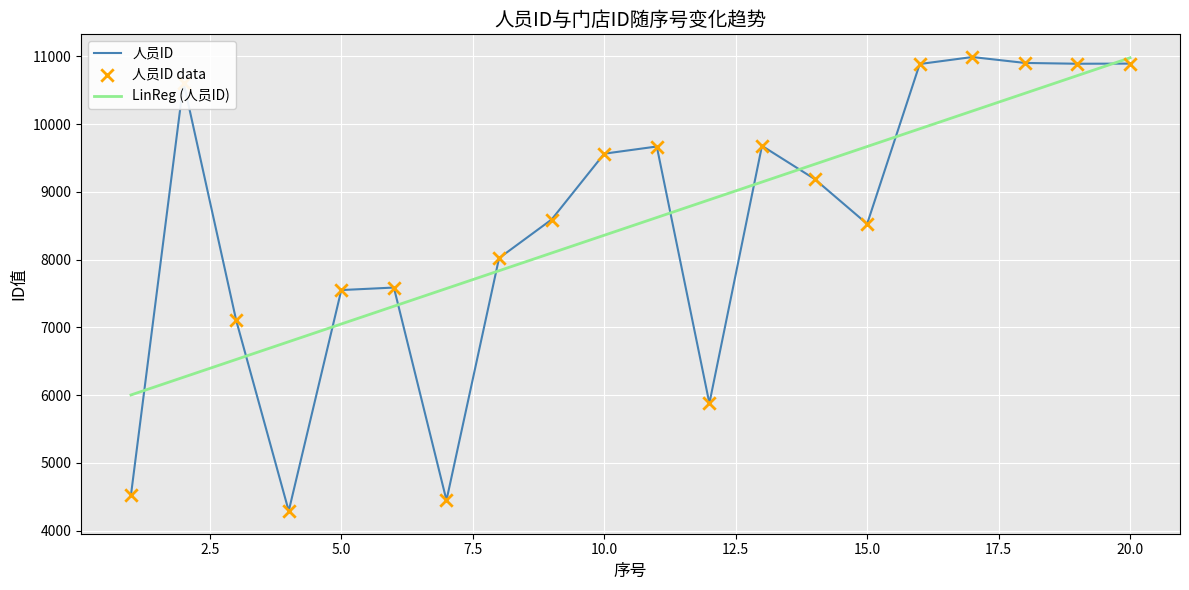

Approximately how many times larger is the value at 13 compared to 18?

0.9